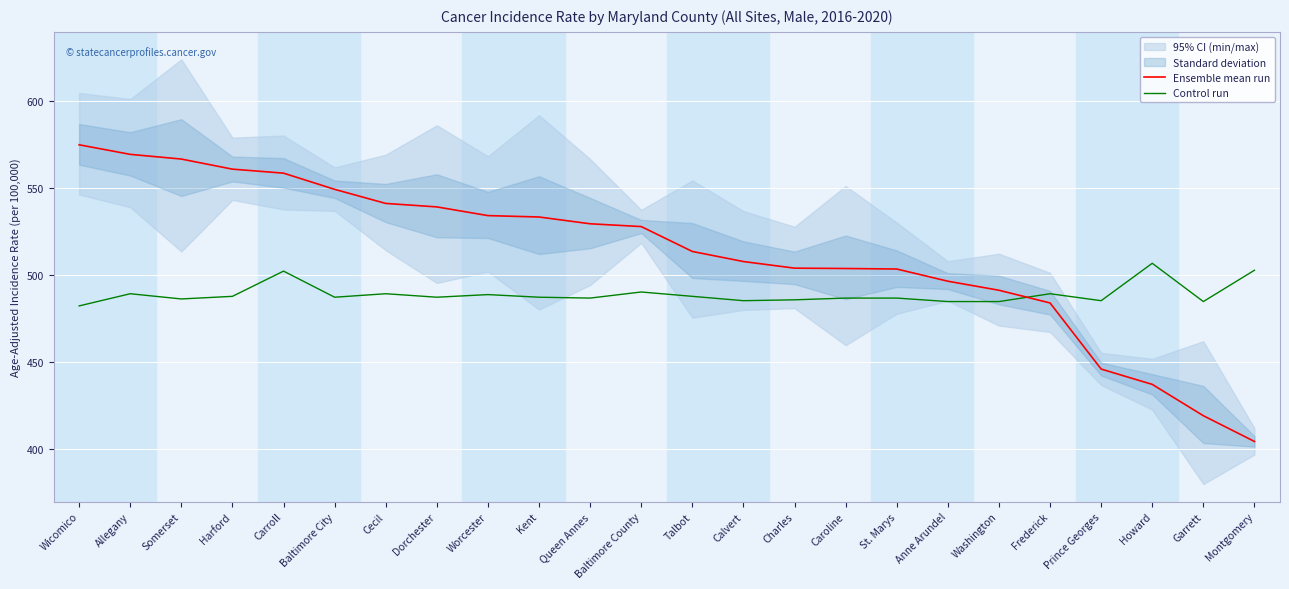

What is the approximate value of Control run at Wicomico?

482.5